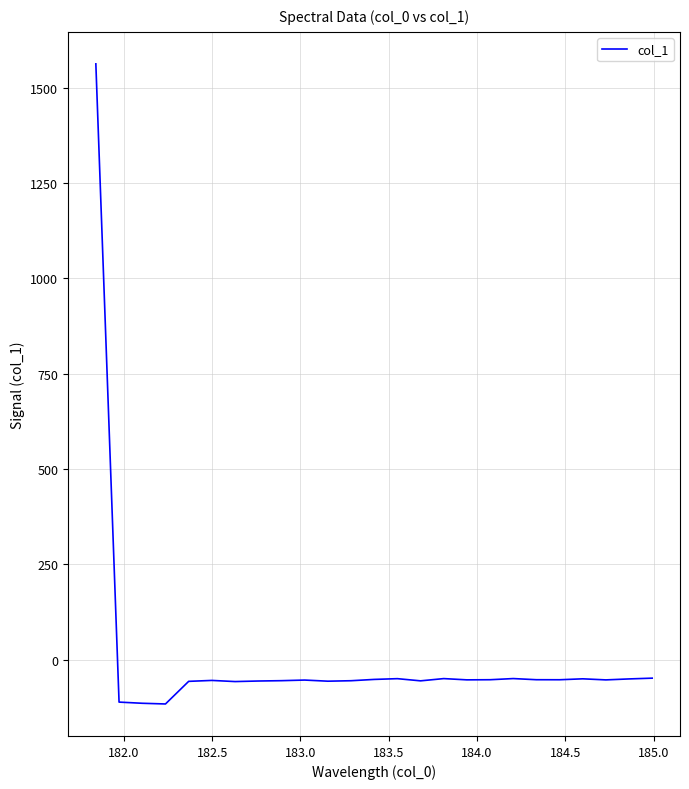

What is the maximum value shown in the chart?

1562.7